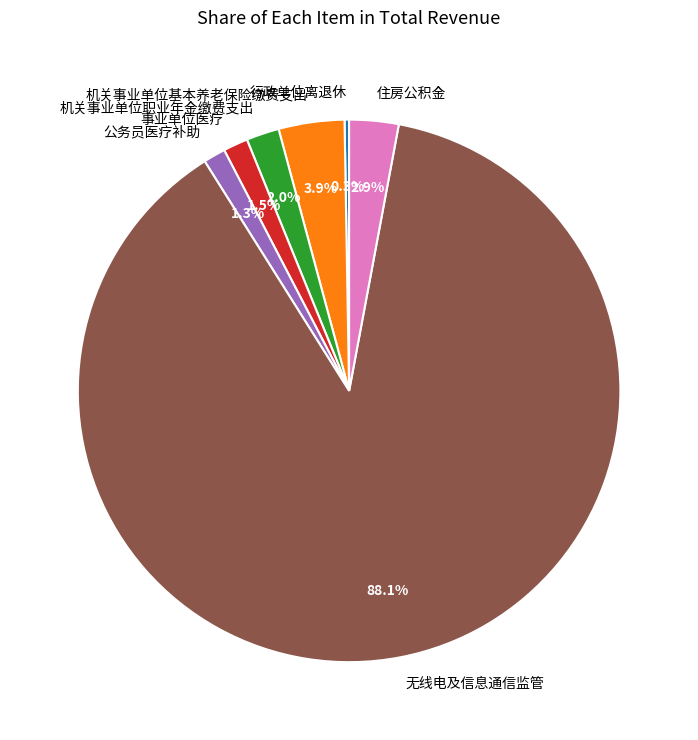

To the nearest percent, what portion does 住房公积金 represent?

3%